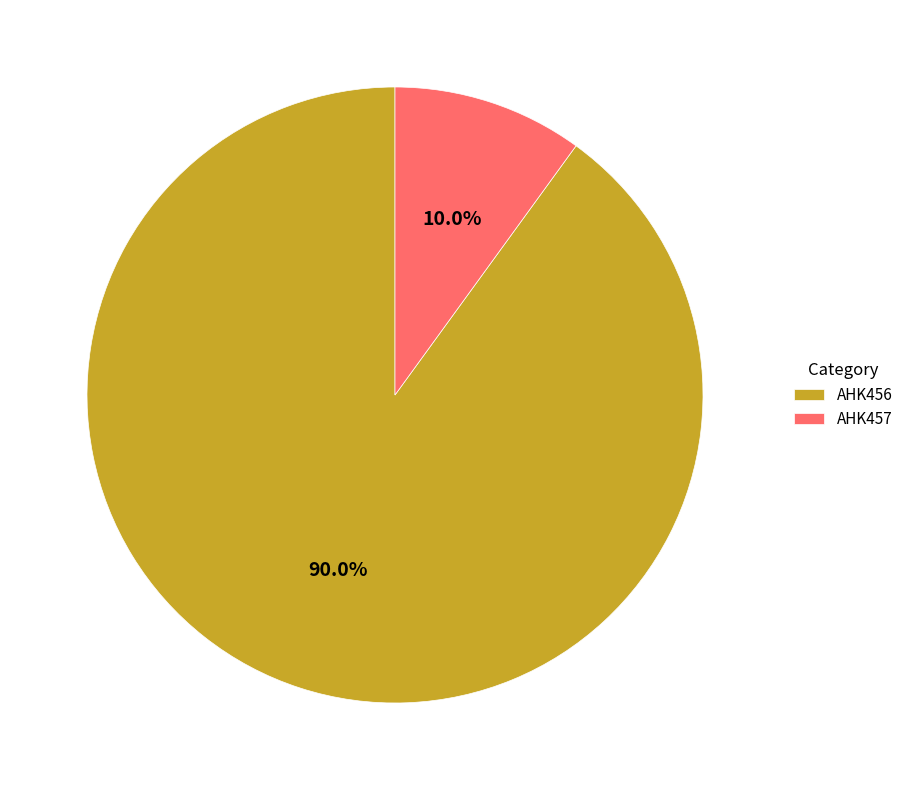

What is the smallest slice in the pie chart?

AHK457